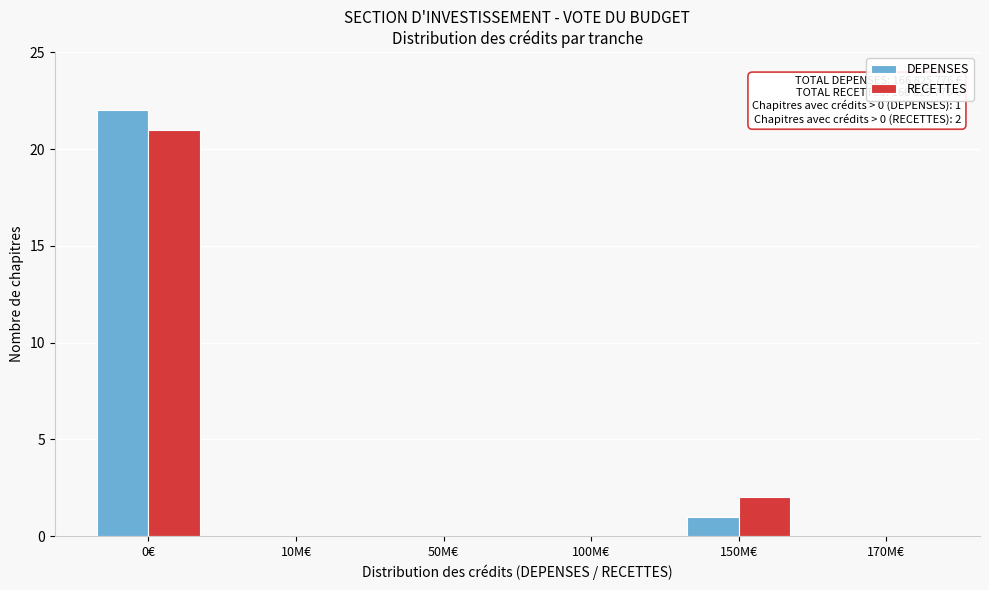

Reading right to left, list all the values displayed in this chart.

DEPENSES: 170M€=0	150M€=1	100M€=0	50M€=0	10M€=0	0€=22
RECETTES: 170M€=0	150M€=2	100M€=0	50M€=0	10M€=0	0€=21